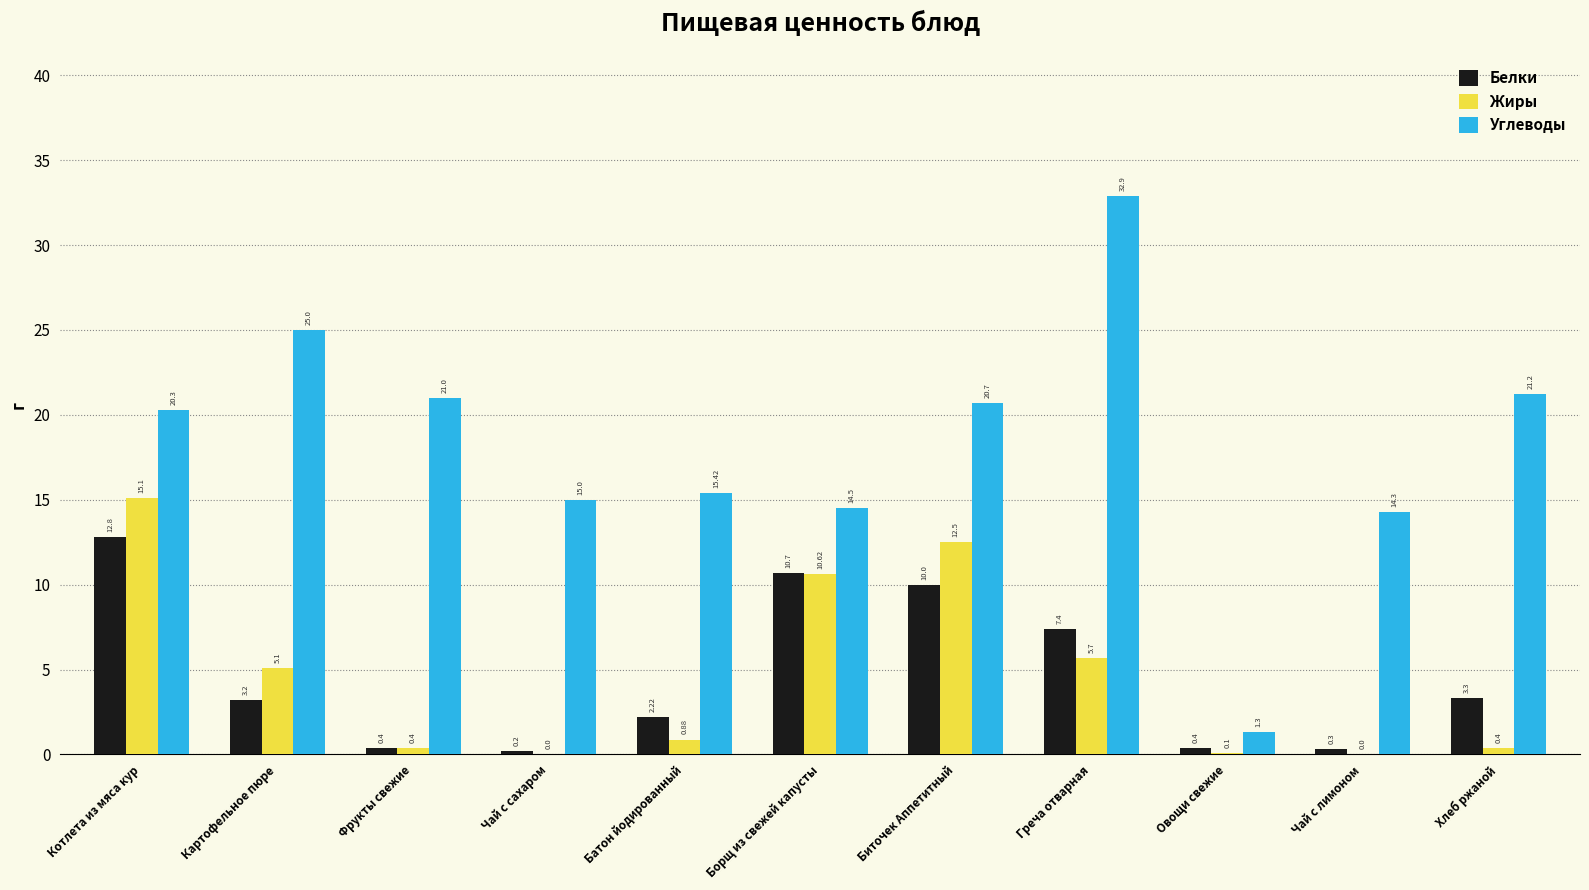

What is the difference between the Белки values at Греча отварная and Батон йодированный?

5.2